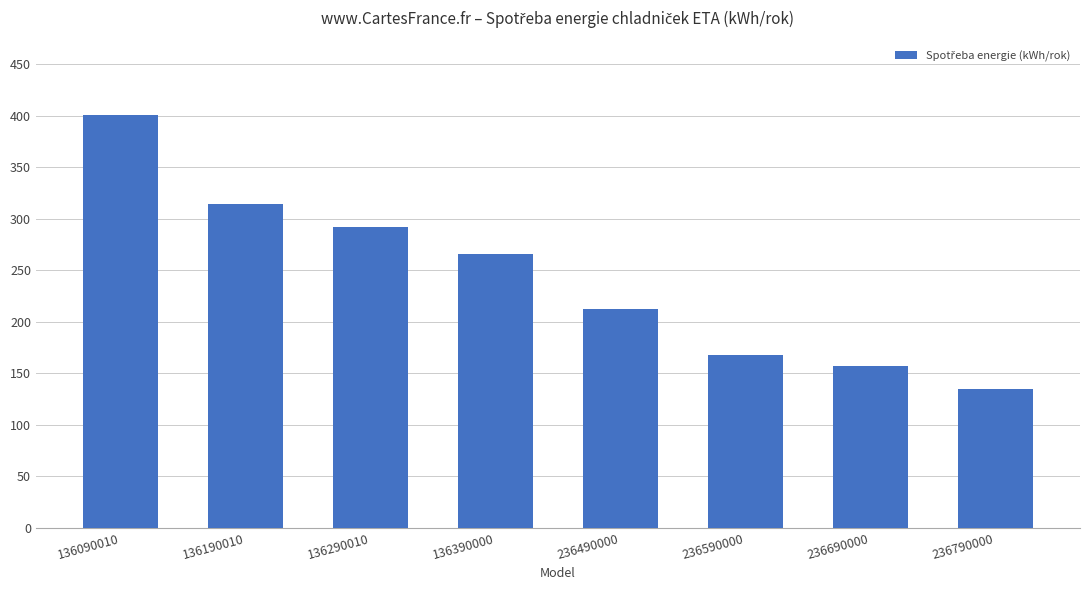

What is the ratio of the value at 236590000 to the value at 136290010?

0.6